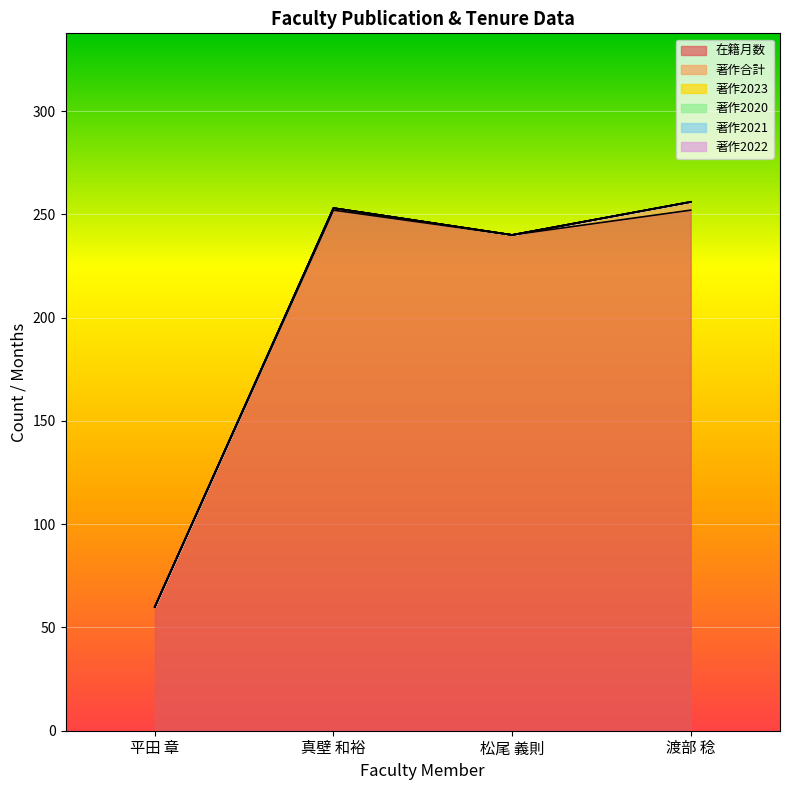

Where is 著作2020 nearest to the value 0?

平田 章